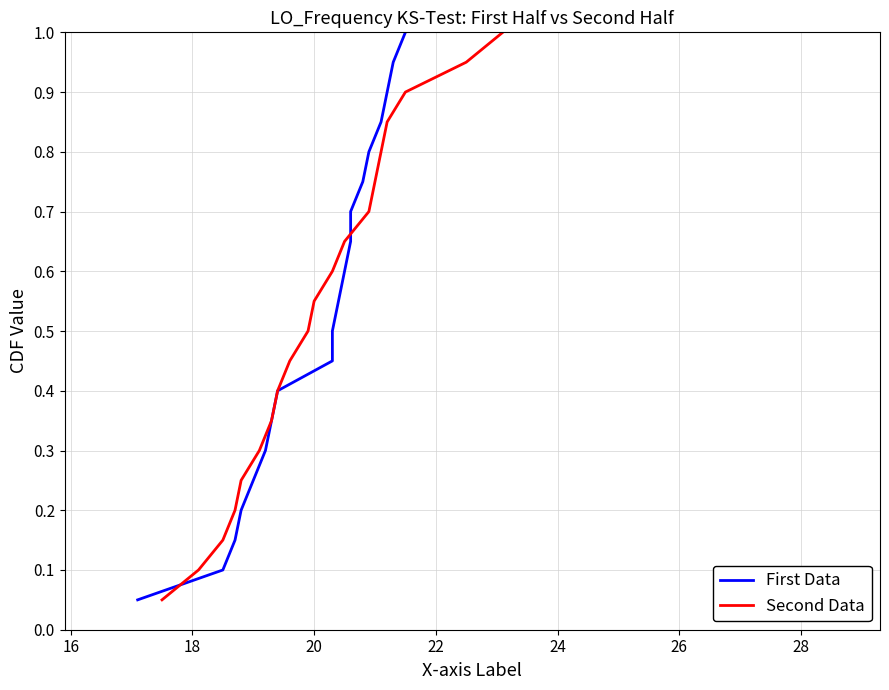

Does the chart have visible grid lines?

Yes